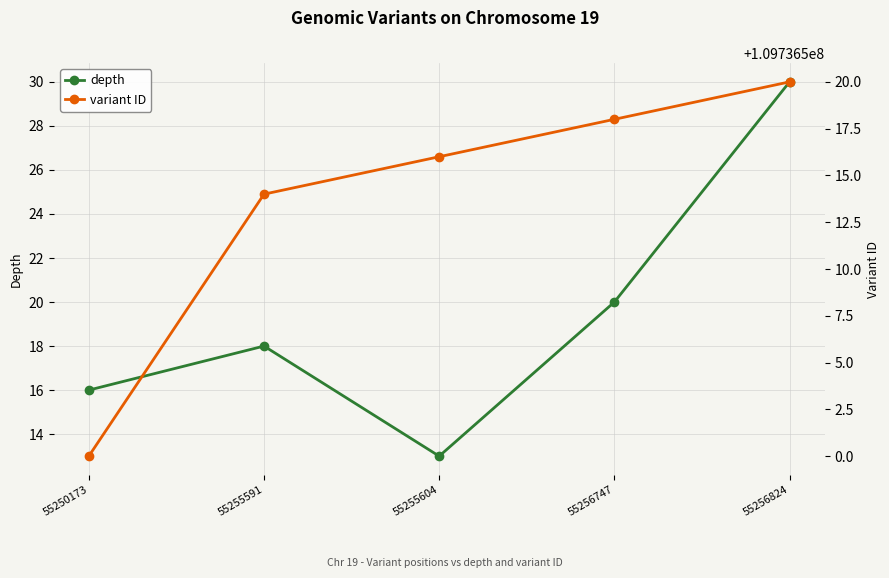

What is the total value across all series at 55255591?

109736532